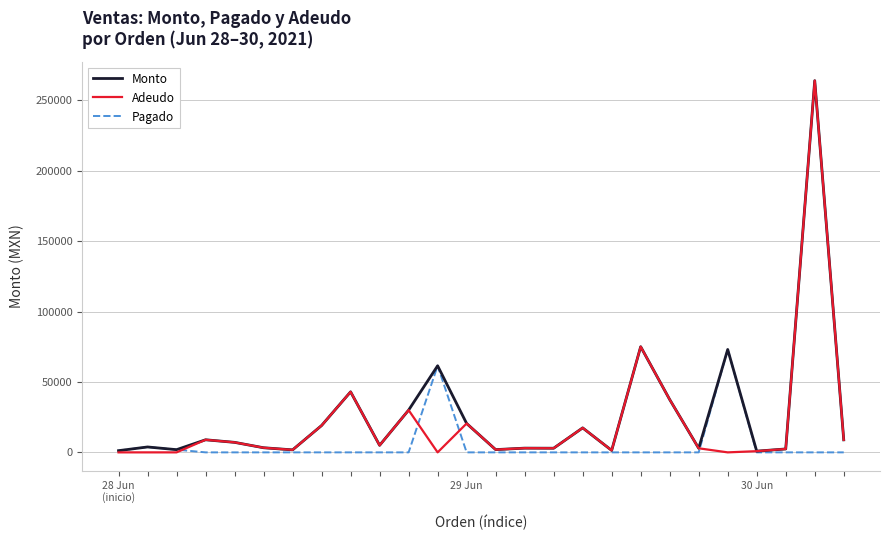

Count the number of data series in this chart.

3